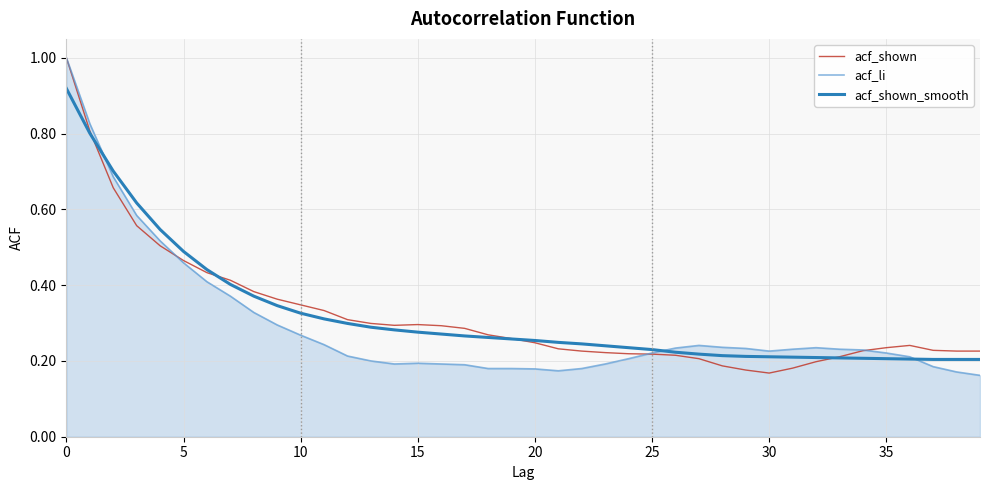

What is the maximum value for acf_li?

1.0